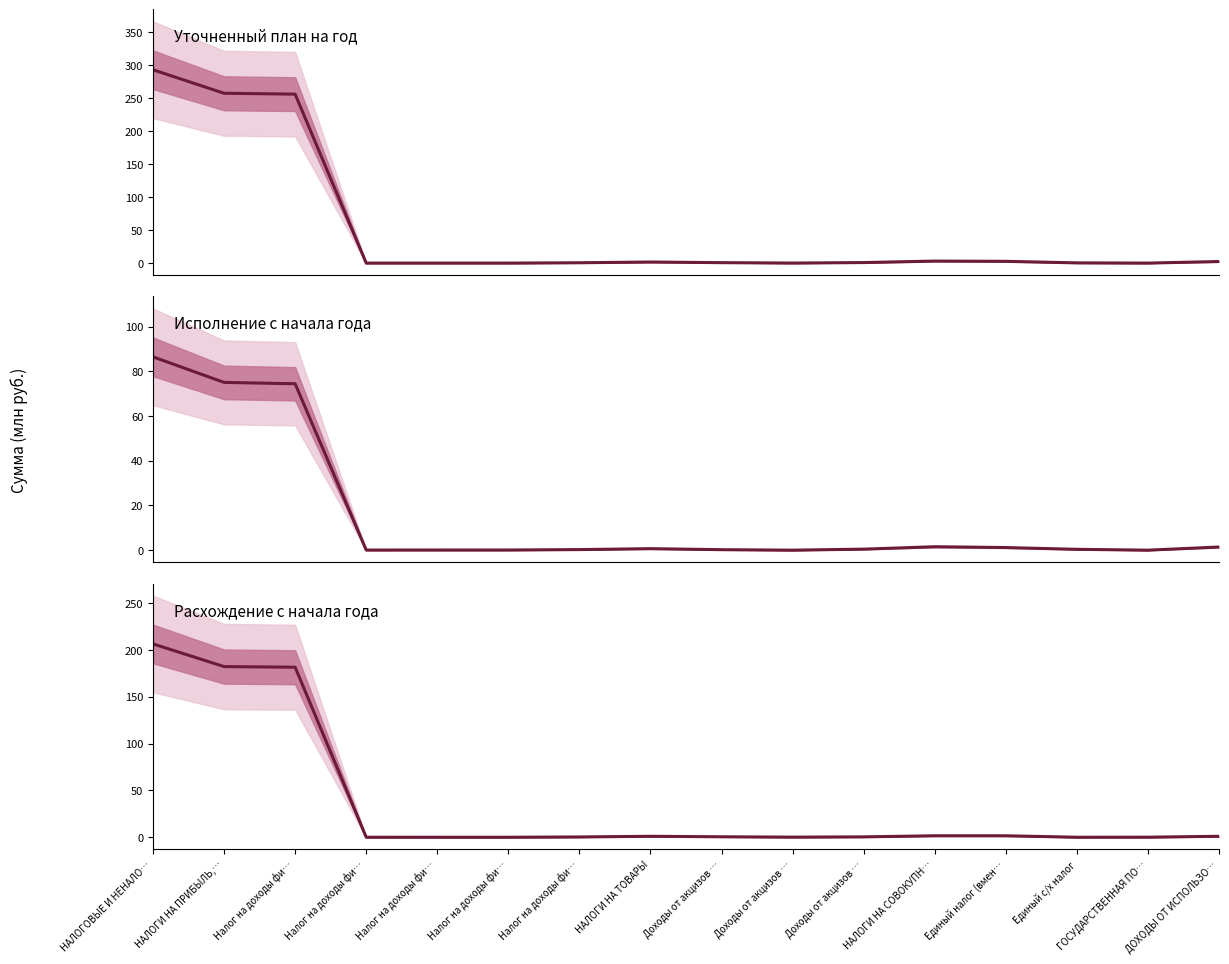

True or false: Уточненный план на год and Расхождение с начала года cross at least once.

False